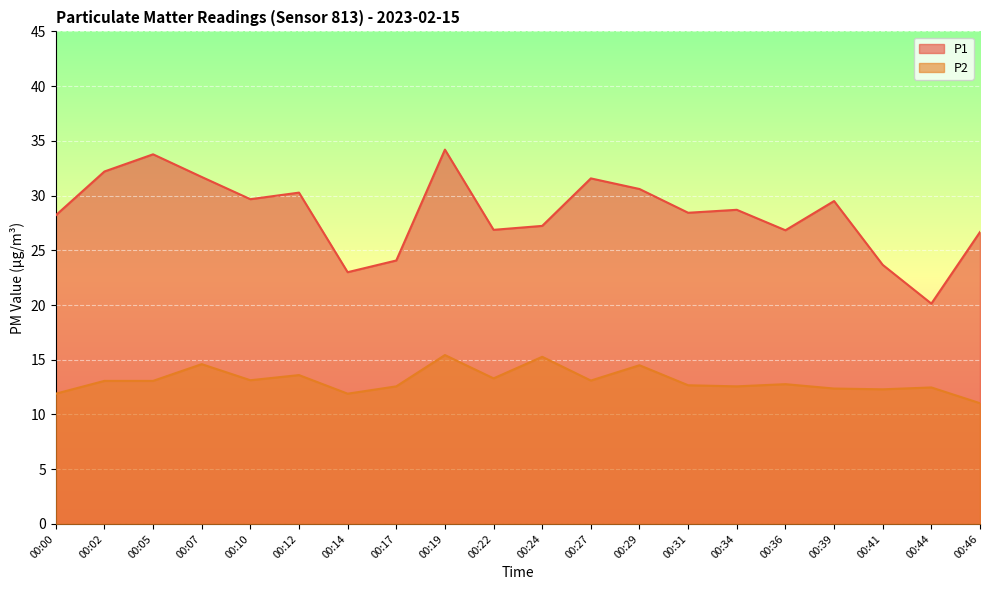

True or false: P2 and P1 cross at least once.

False